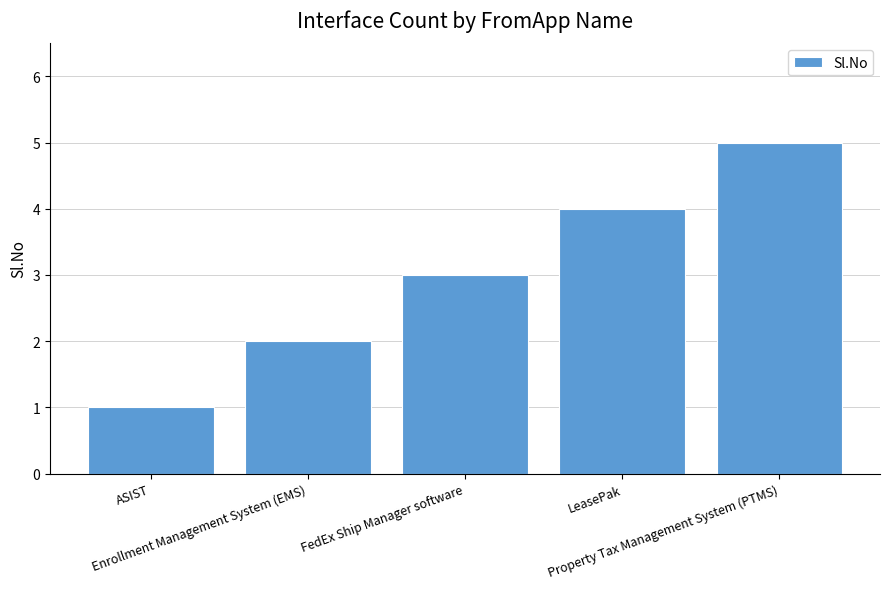

Is it true that the value at FedEx Ship Manager software is 5?

False